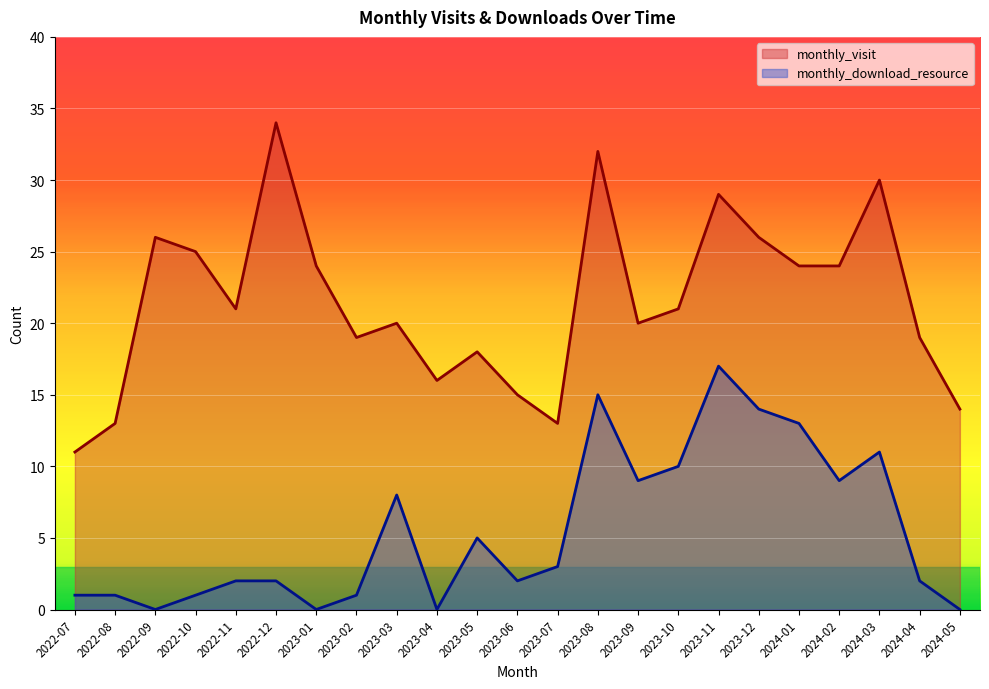

True or false: monthly_download_resource and monthly_visit cross at least once.

False